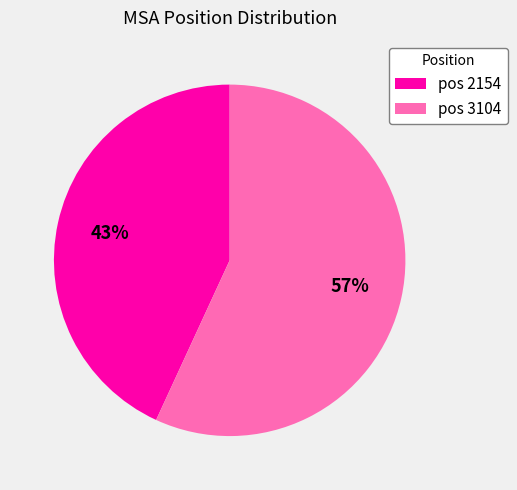

How many slices are in this pie chart?

2